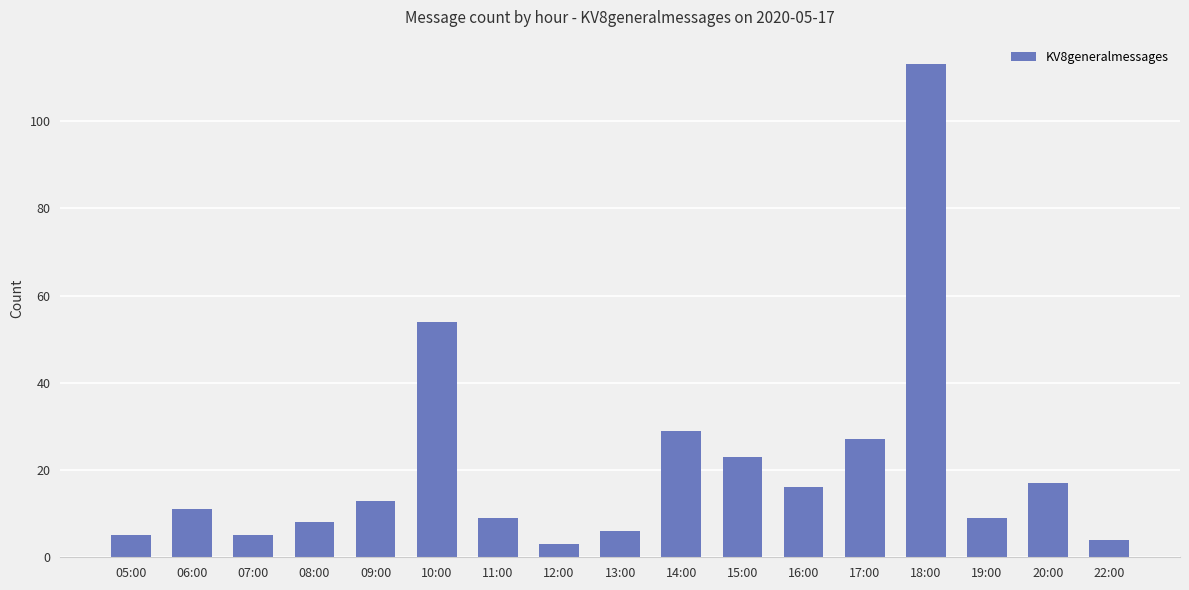

The chart shows a value of 8 at 08:00. True or false?

True